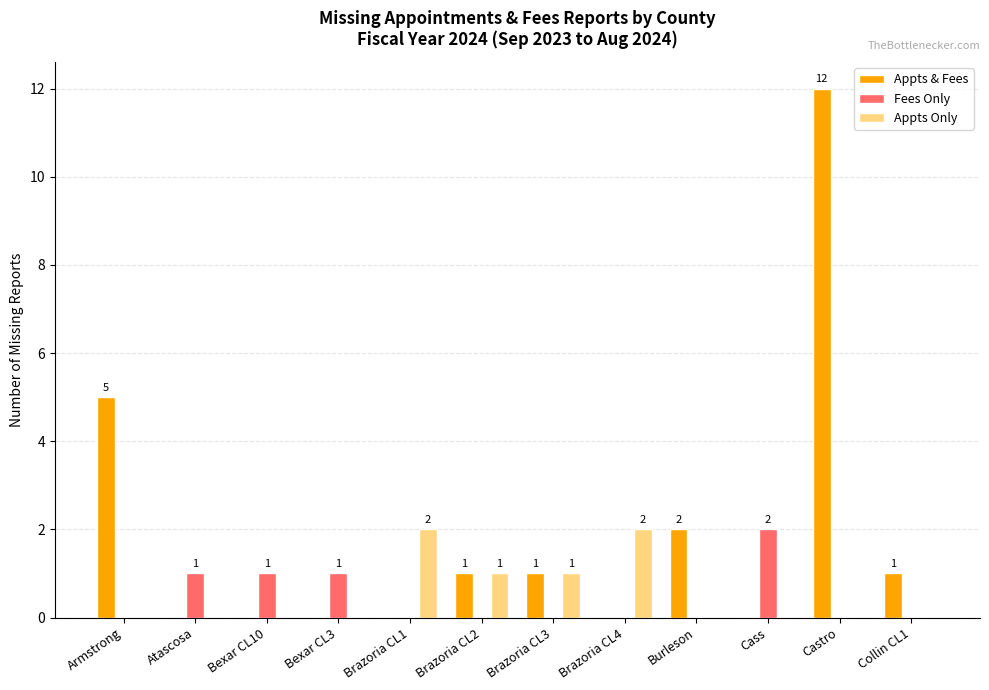

Are the bars horizontal?

No